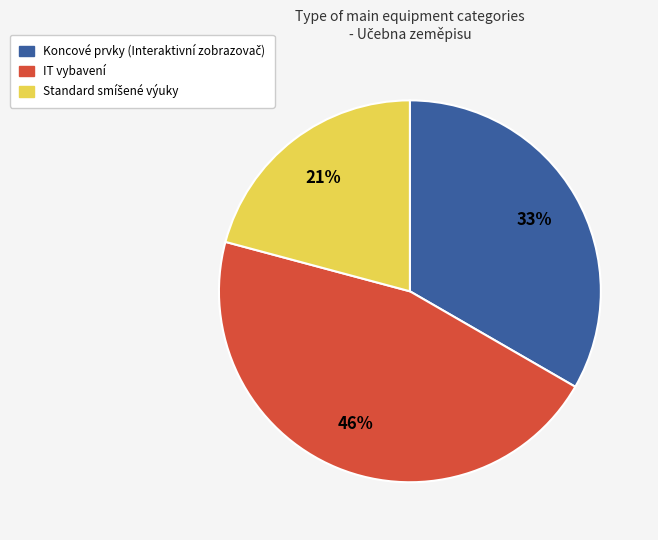

True or false: IT vybavení accounts for 33% of the total.

False